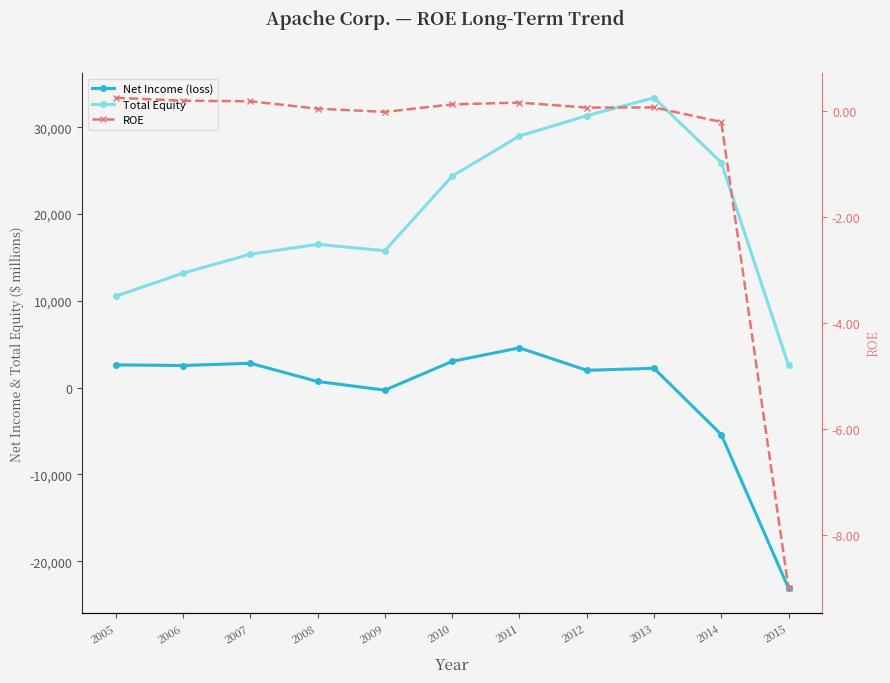

Rank the series at 2007 from highest to lowest value.

Total Equity, Net Income (loss), ROE